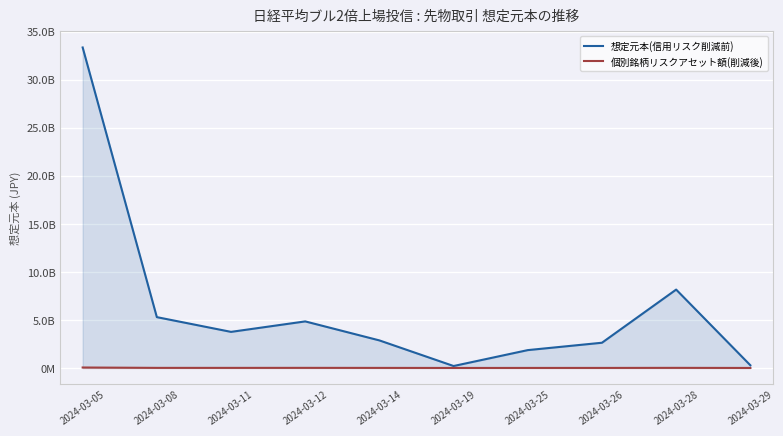

Rank the series by their average value, from lowest to highest.

個別銘柄リスクアセット額(削減後), 想定元本(信用リスク削減前)